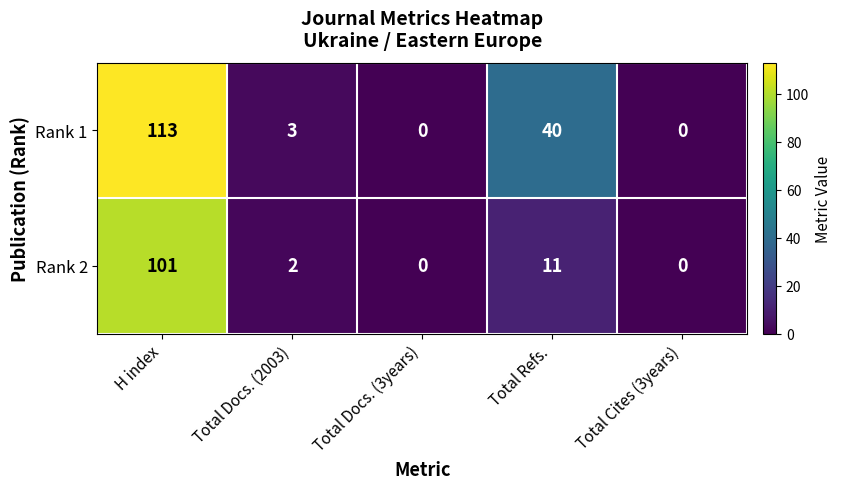

At how many categories does at least one series exceed 56?

1